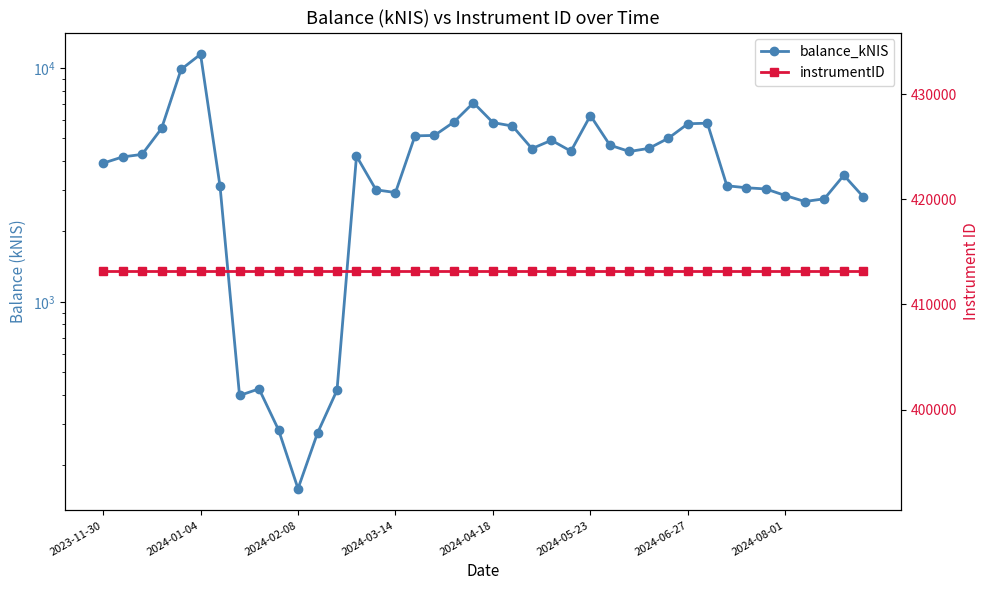

What is the total value across all series at 17?

418289.8